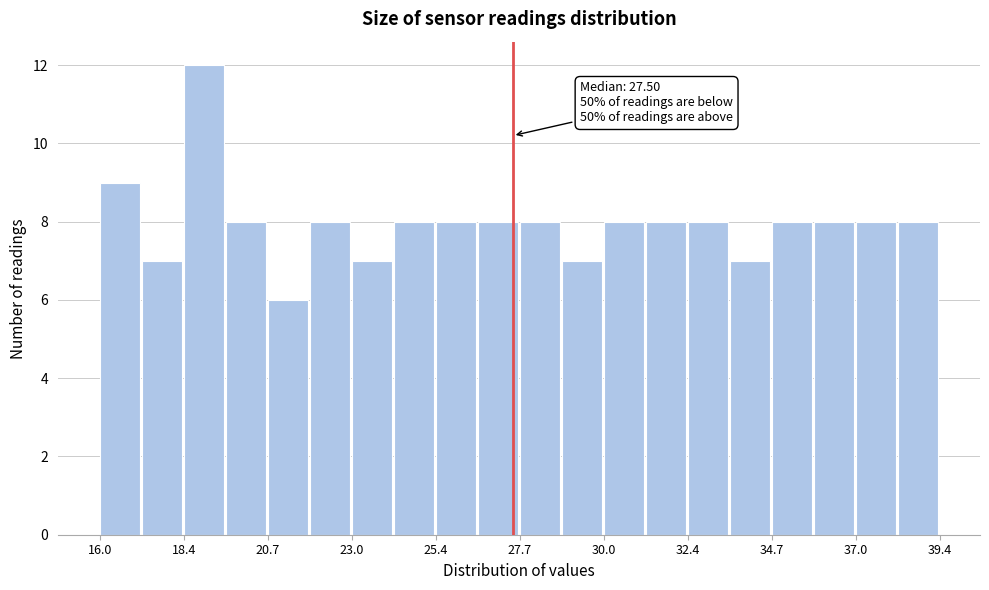

Read against the x-axis, roughly where is the centre of the tallest bar?

19.0